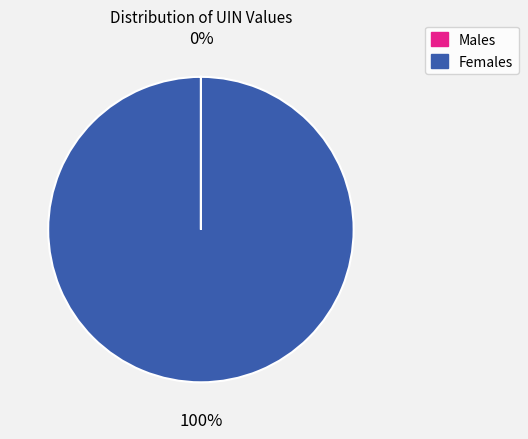

Which slice represents more than half of the pie?

Females